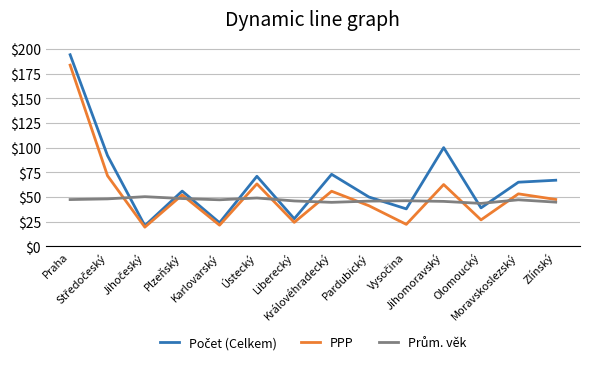

What is the minimum value shown in the chart?

19.5